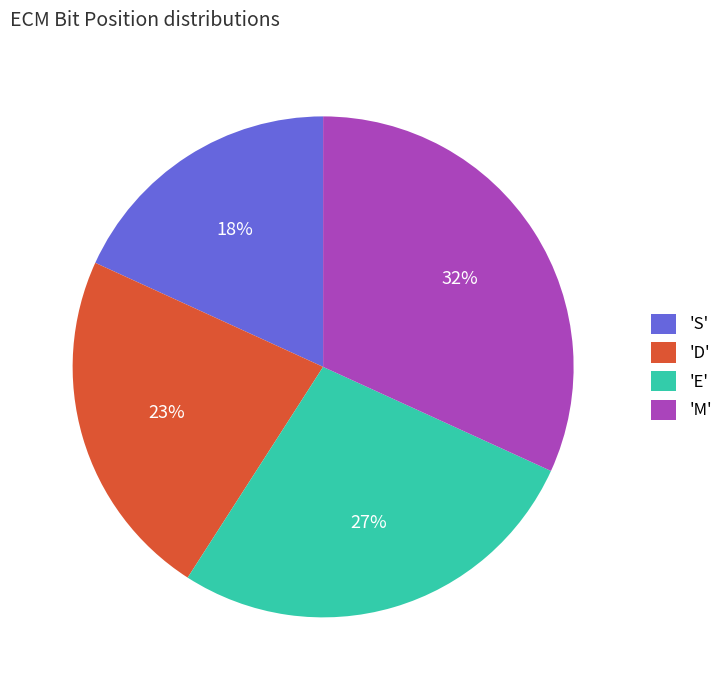

Between 'S' and 'E', which is larger?

'E'